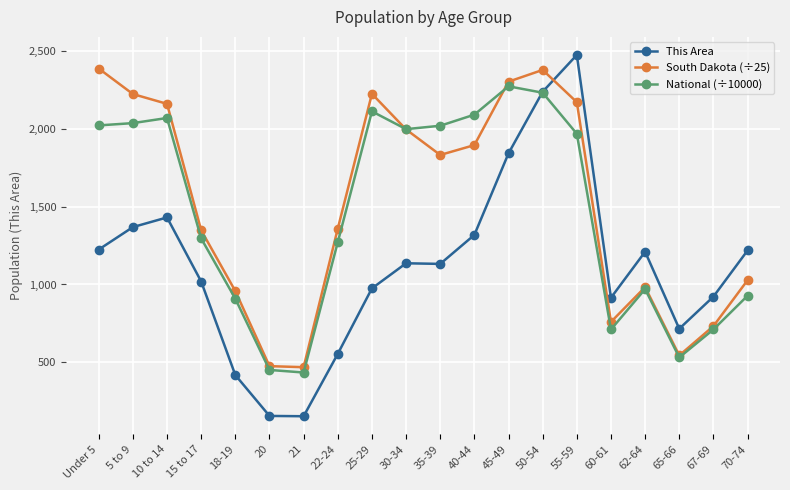

What is the value of the South Dakota (÷25) point at the 2nd from the left?

2221.2